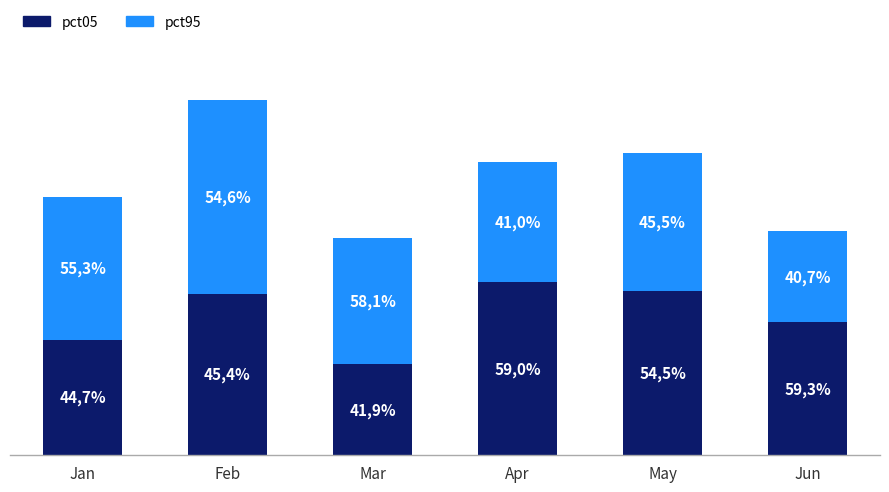

What are all the series names shown in the legend?

pct05, pct95